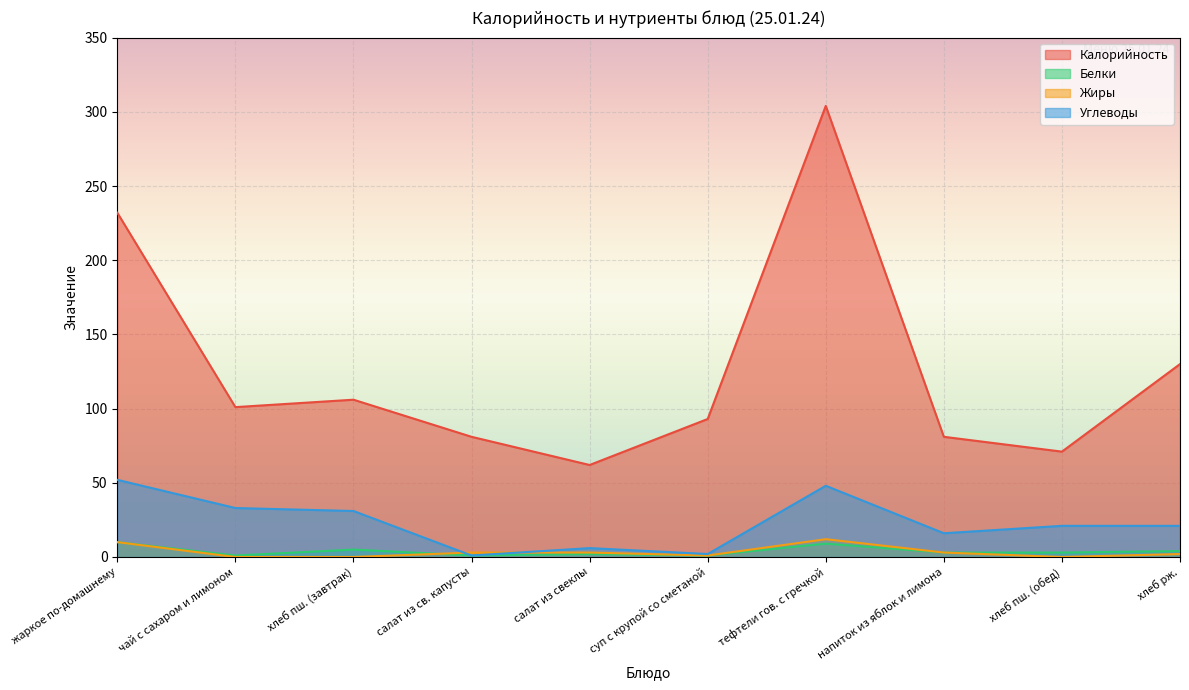

What is the value of the Жиры point at the 7th from the left?

12